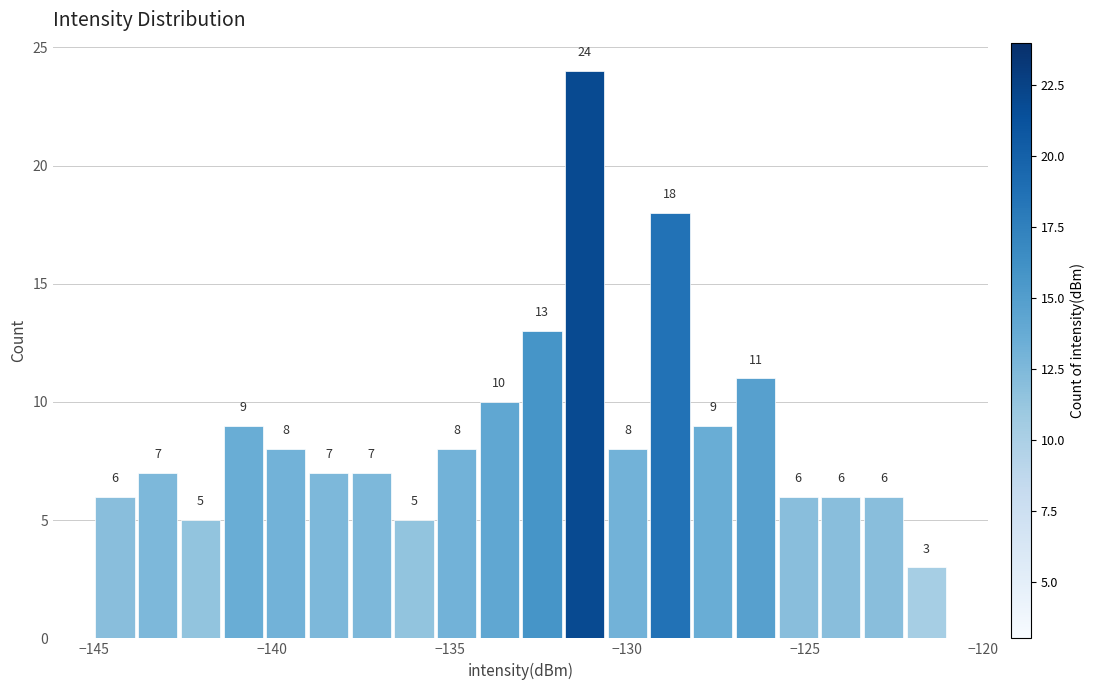

Read against the x-axis, roughly where is the centre of the tallest bar?

-131.0